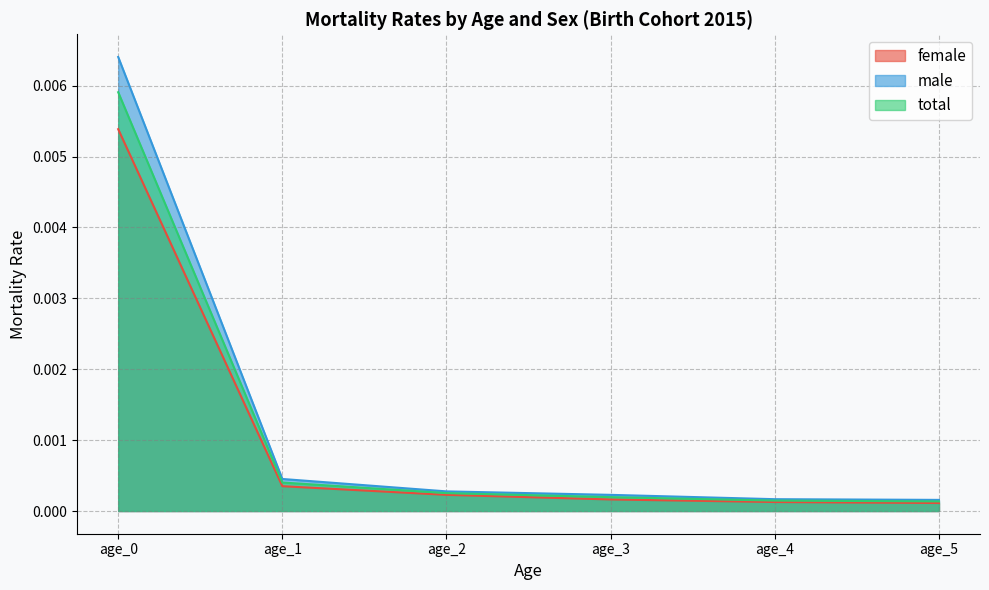

True or false: male and female intersect in this chart.

False